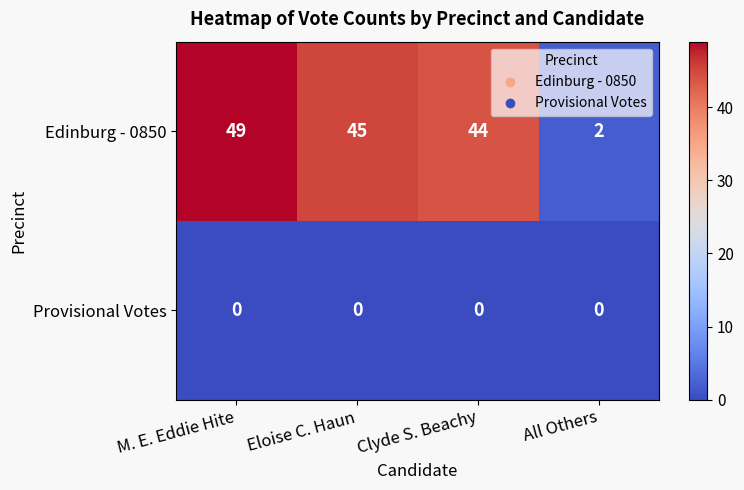

How many data points does each series have?

4